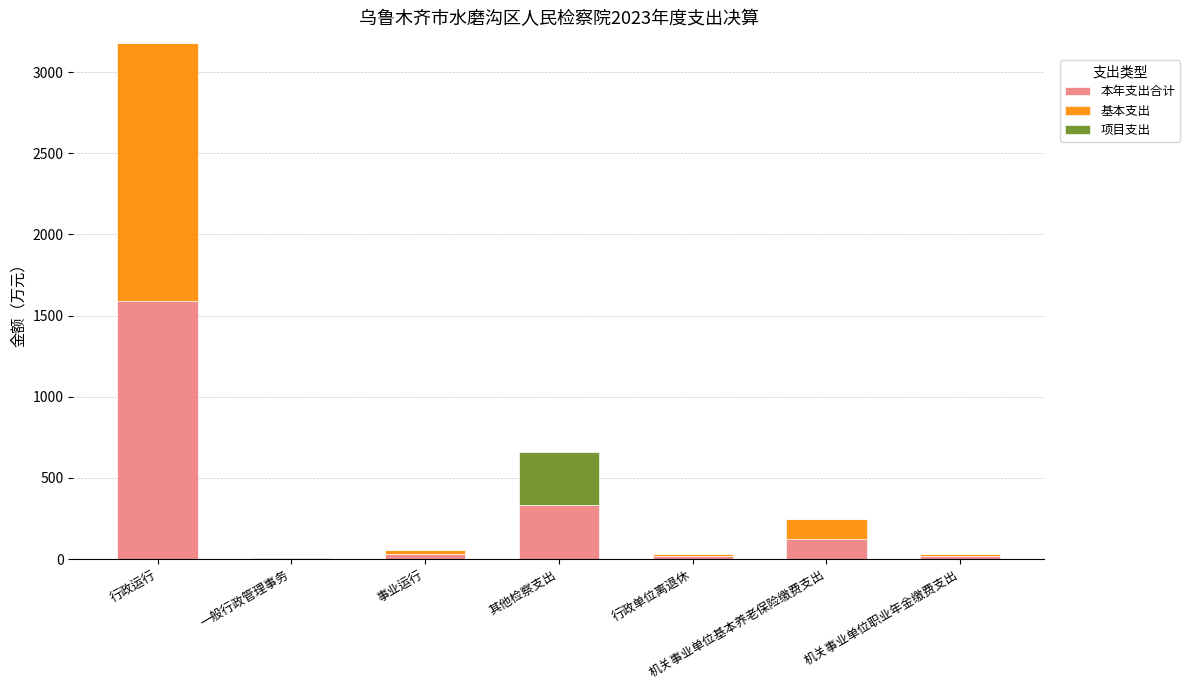

What is the highest value of the 本年支出合计 series?

1588.5